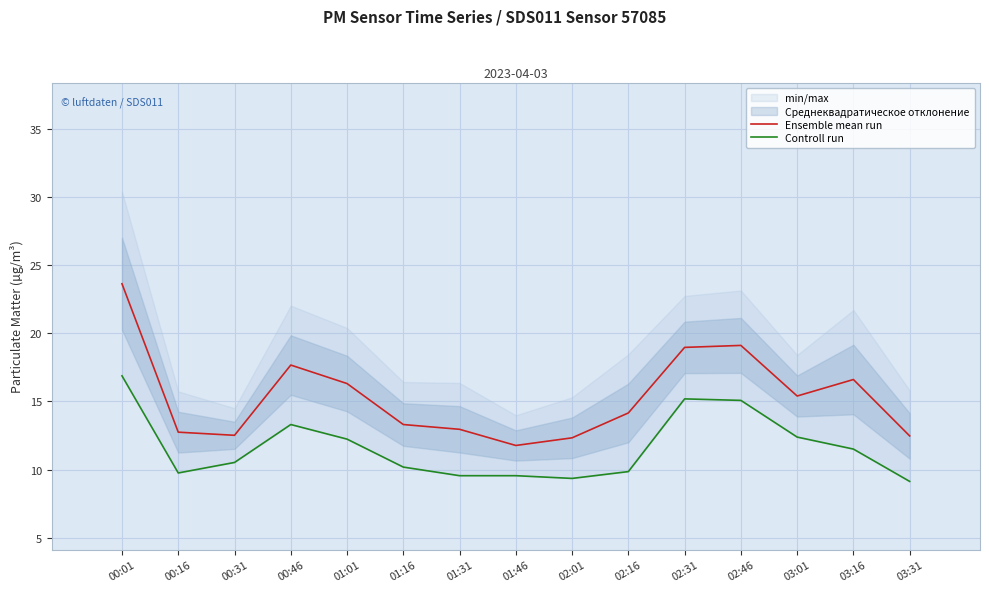

What is the label of the 7th point from the right?

02:01